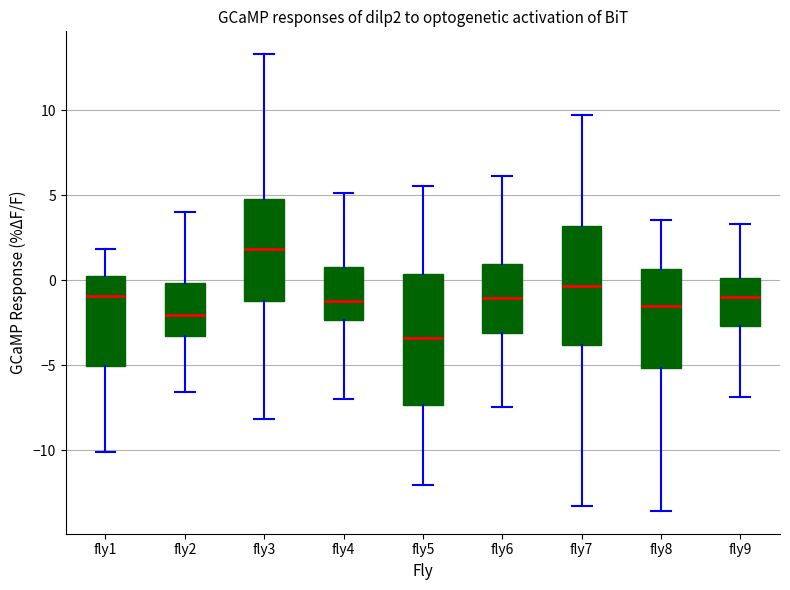

Where does the lower whisker of the box for fly1 end on the y-axis? The values are not printed on the chart, so give them approximately, as read against the axis.

-10.0